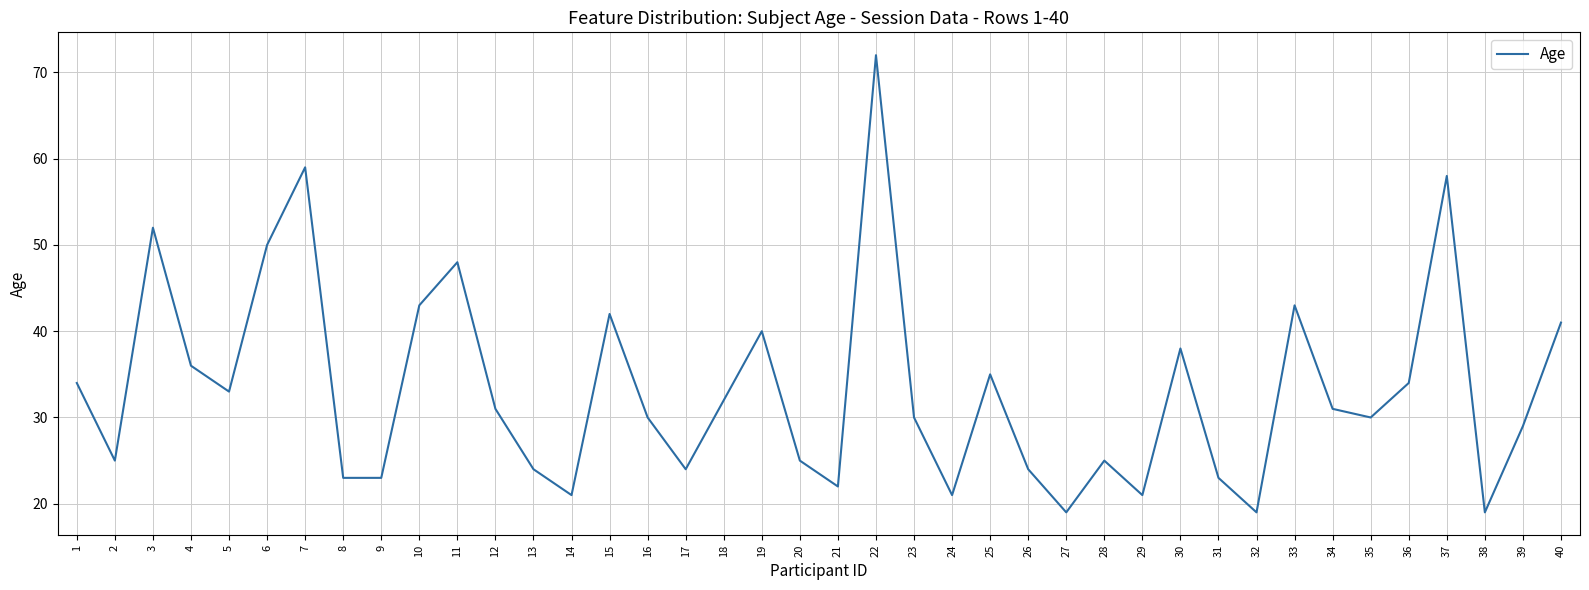

What is the ratio of the value at 9 to the value at 11?

0.5